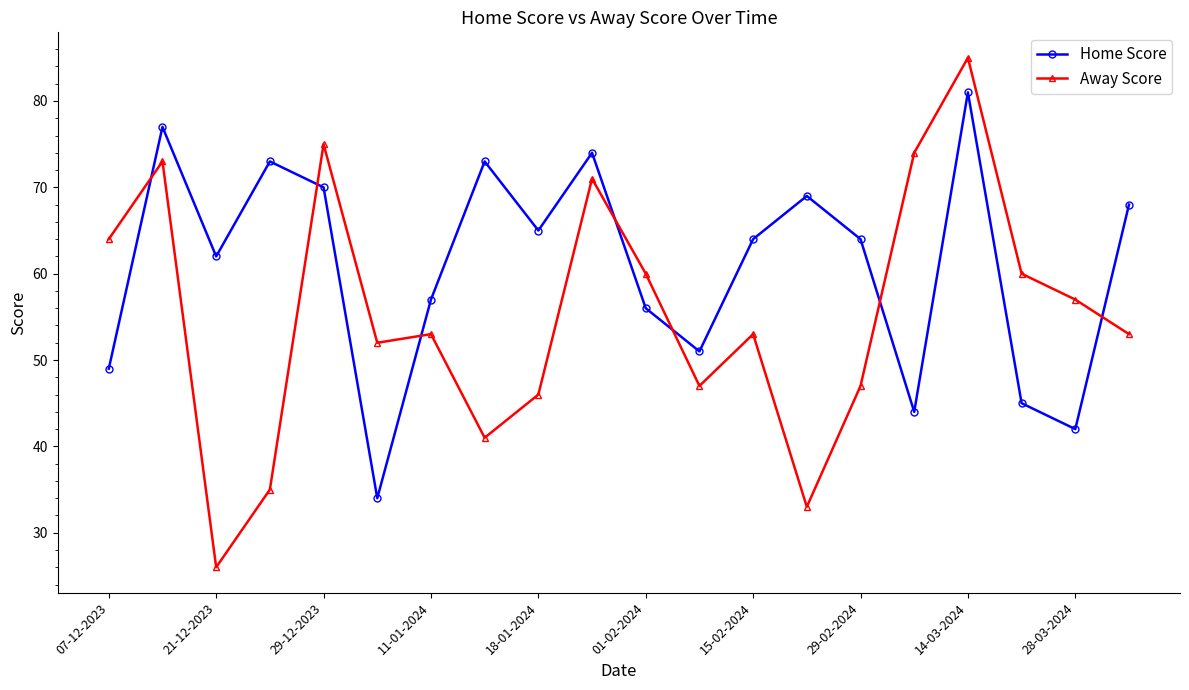

At how many categories does at least one series exceed 27?

20